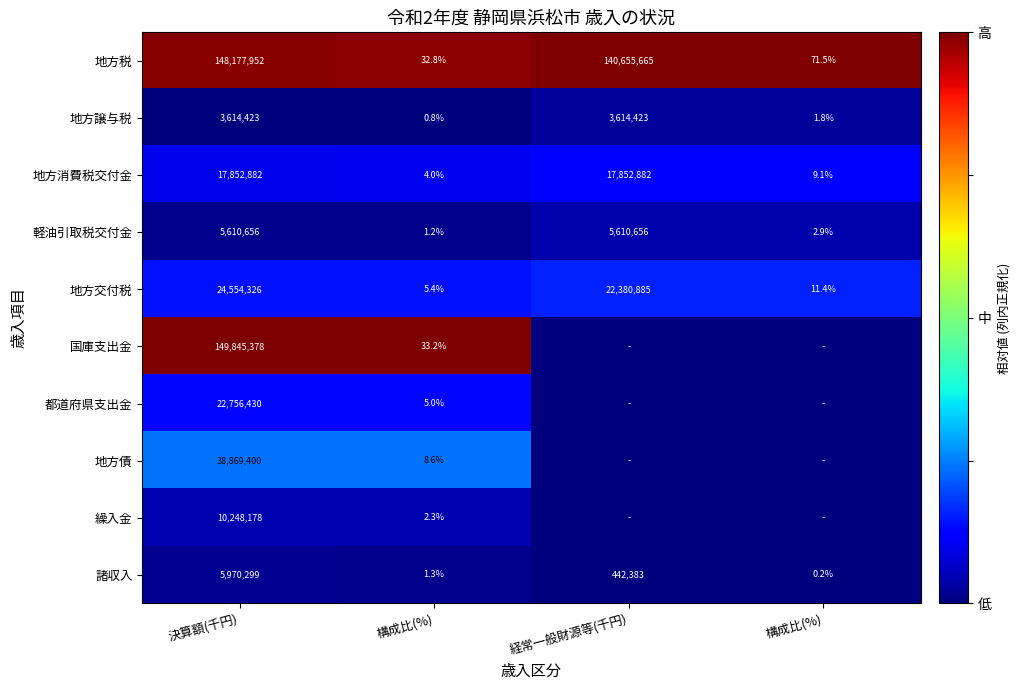

What is the maximum value shown in the chart?

1.0